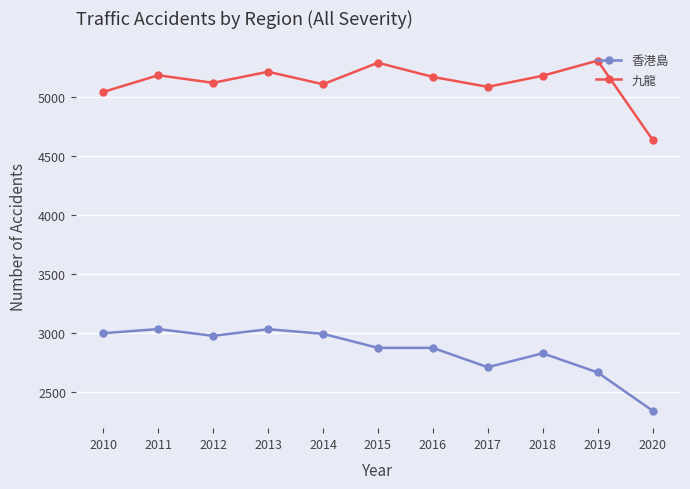

Where is the first local minimum for 香港島?

2012